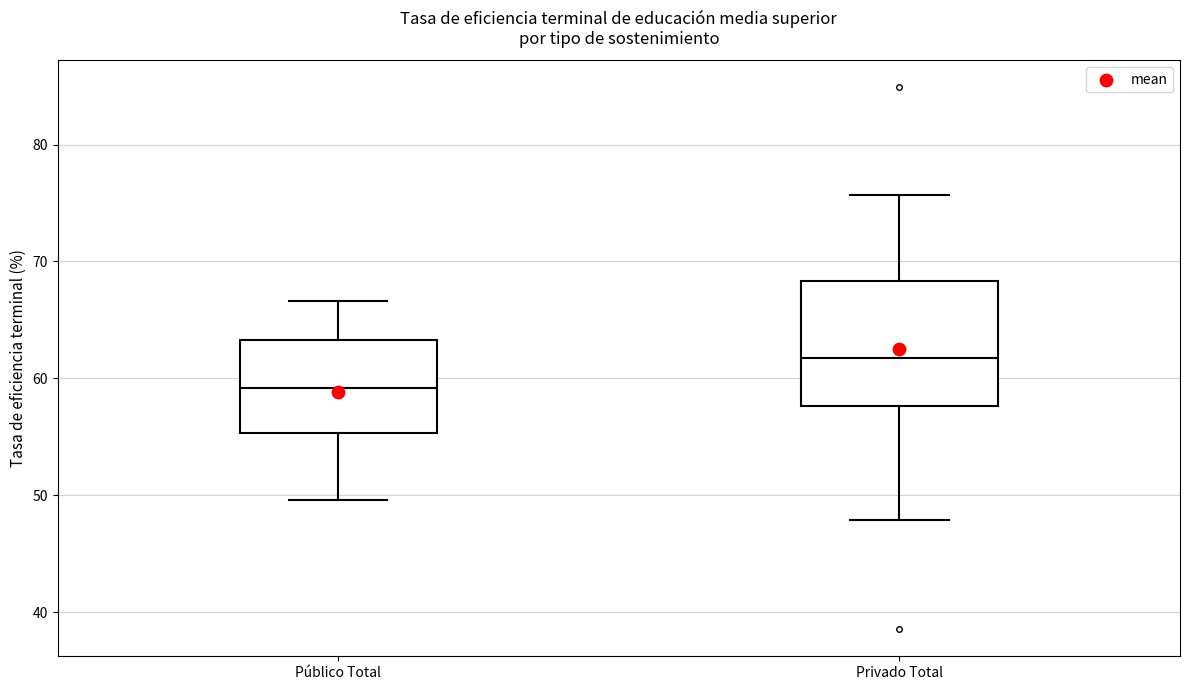

Which box's median line is the lowest?

Público Total